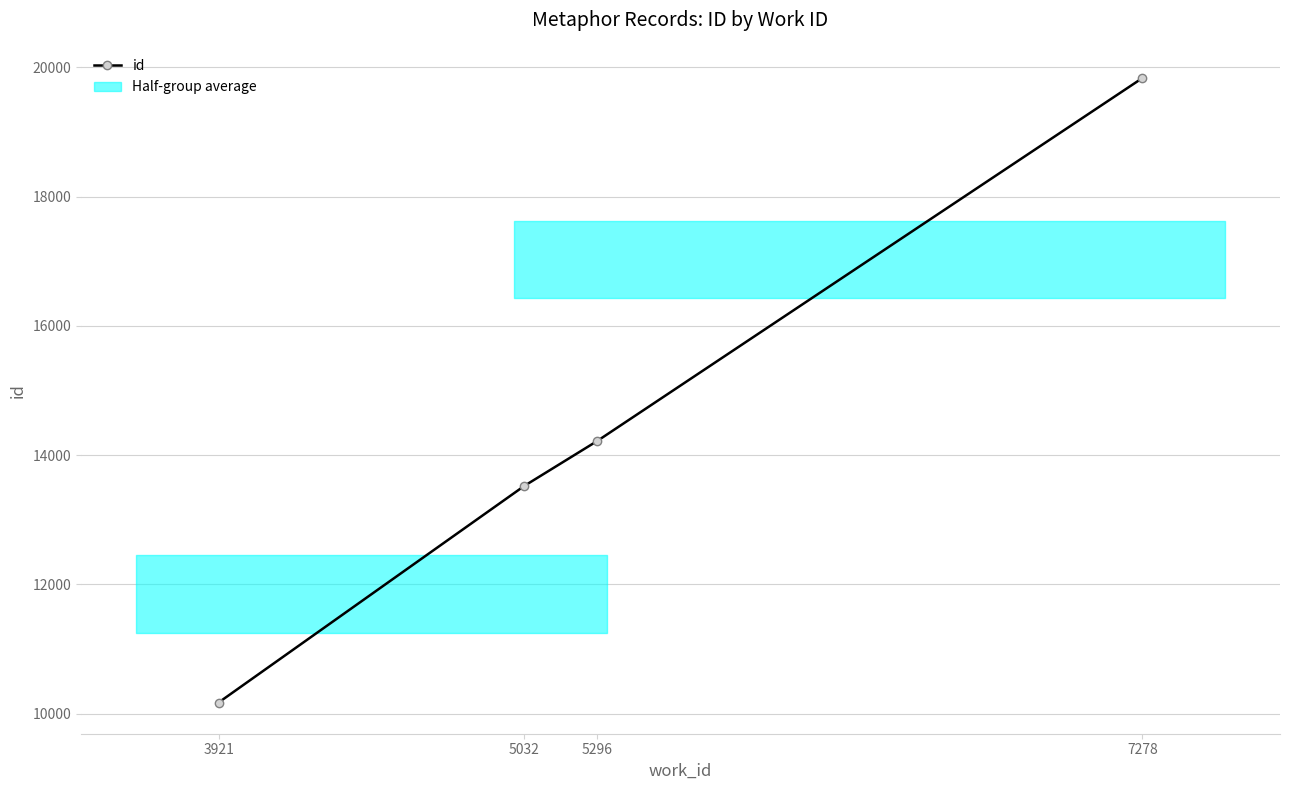

What is the maximum value shown in the chart?

19832